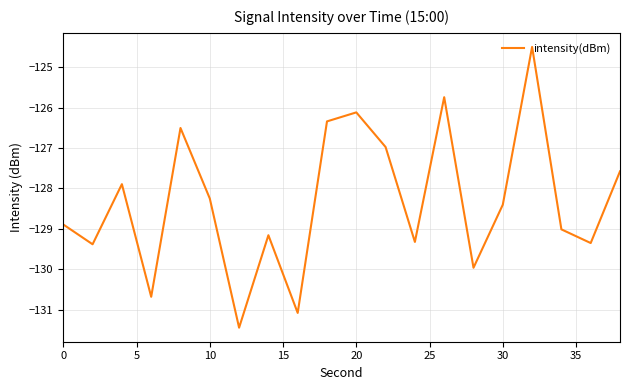

What is the smallest value displayed?

-131.4